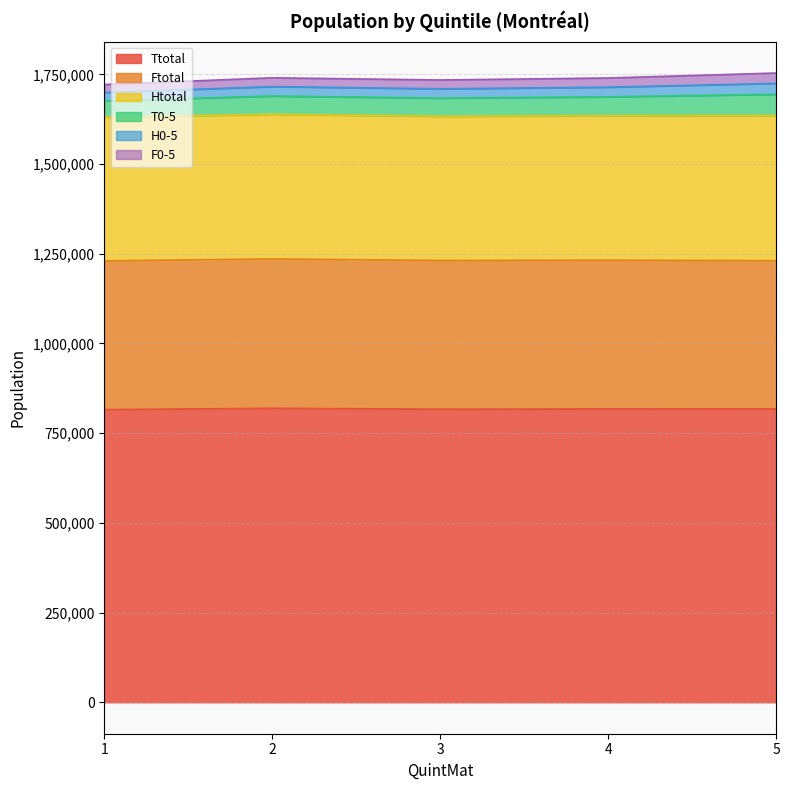

True or false: H0-5 and Ttotal cross at least once.

False